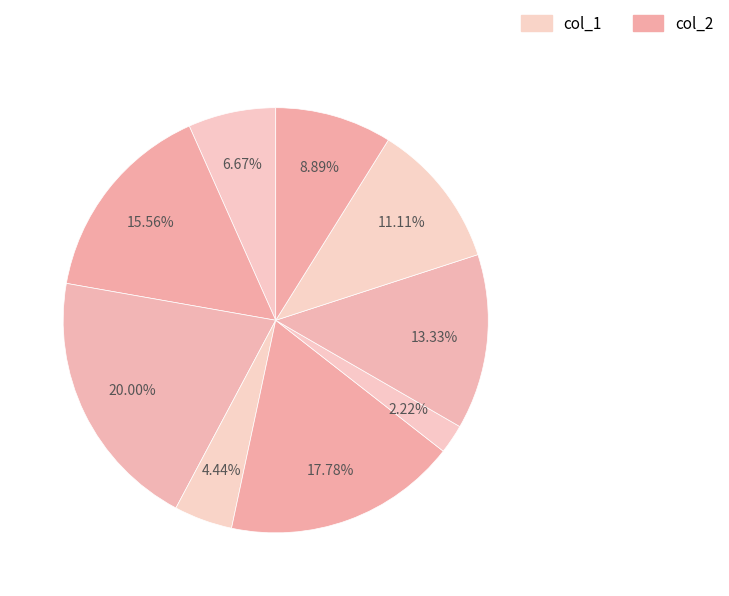

How many segments does this pie chart have?

9